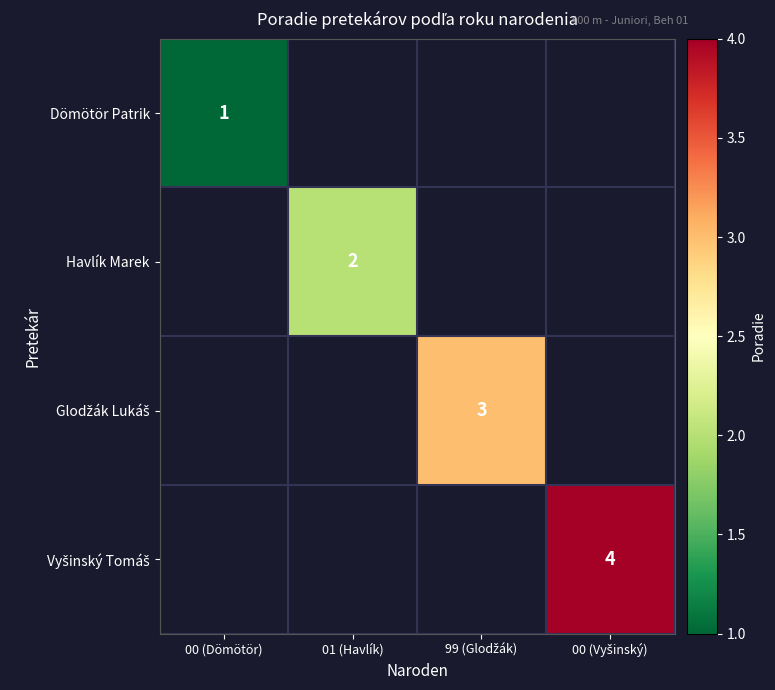

The Havlík Marek series shows 2.0 at 01 (Havlík). True or false?

True